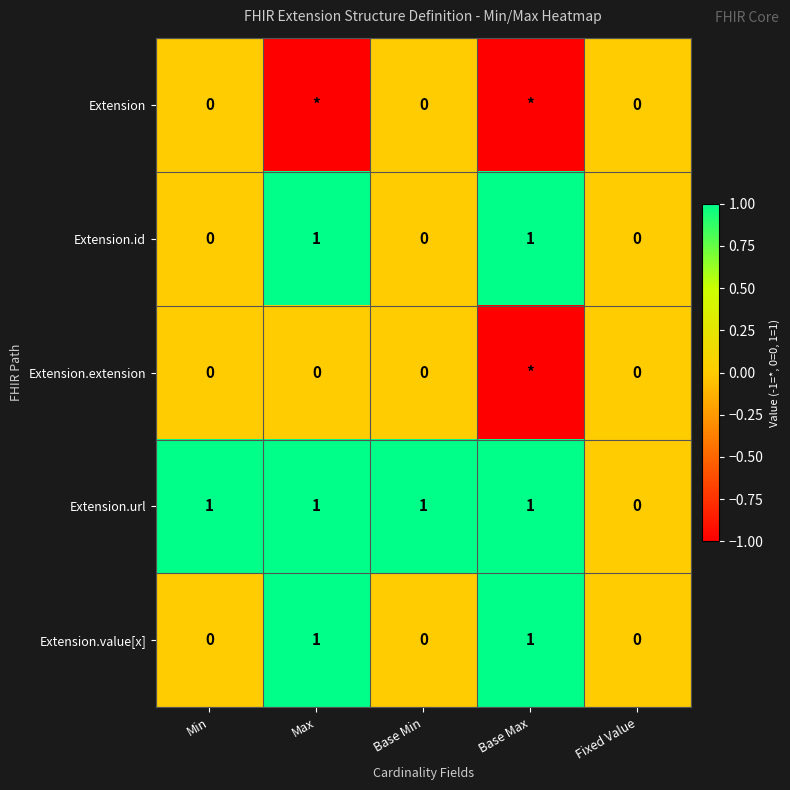

Between Fixed Value and Base Min, which is larger?

Fixed Value